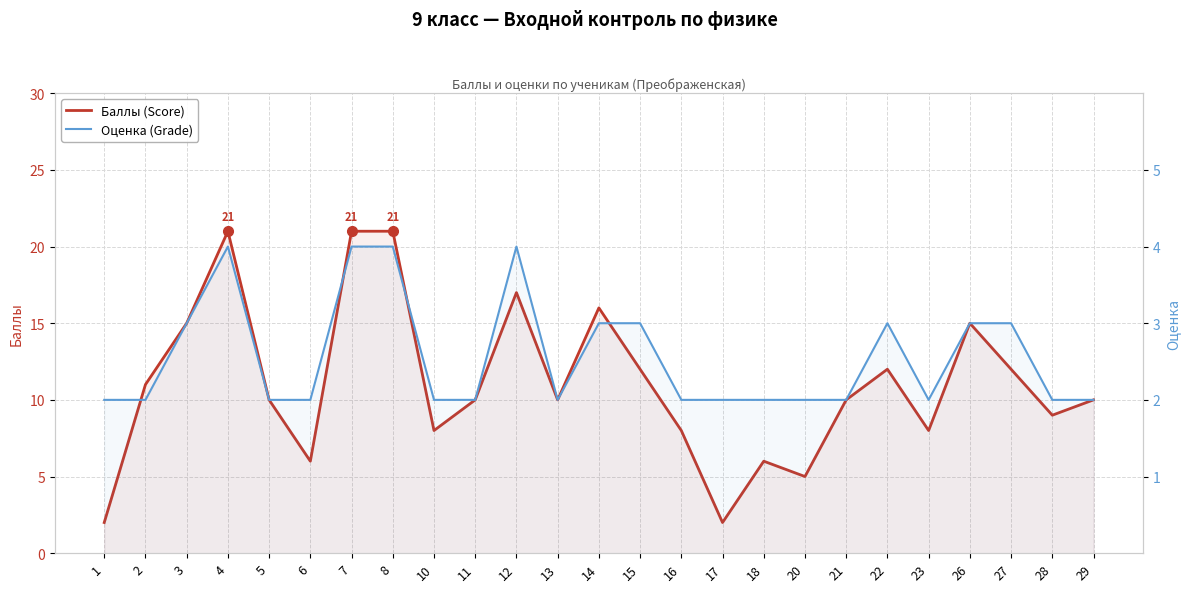

What is the value of the Оценка (Grade) point at the 23rd from the left?

3